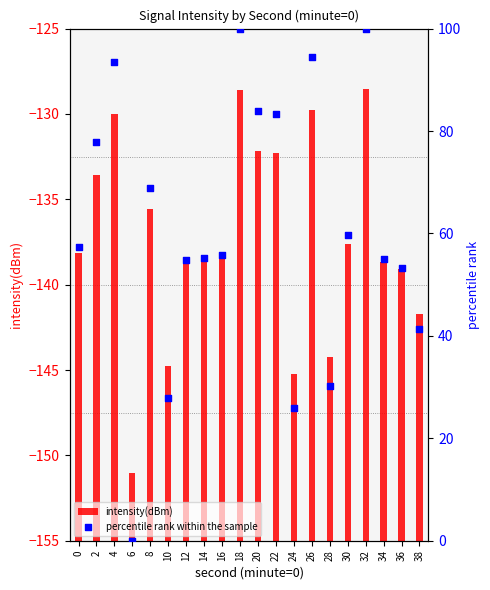

Is the value of intensity(dBm) at 24 greater than the value of percentile rank within the sample at 2?

No